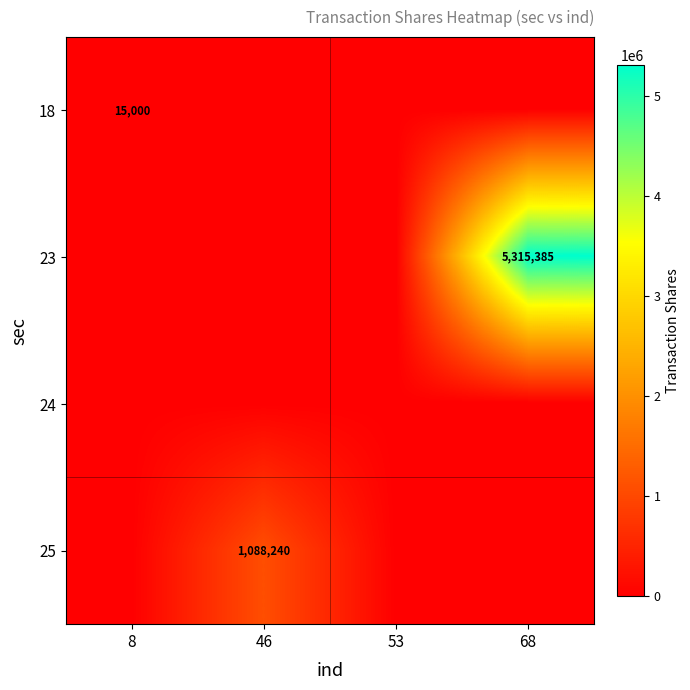

True or false: 25 has a value of 1088240 at 46.

True